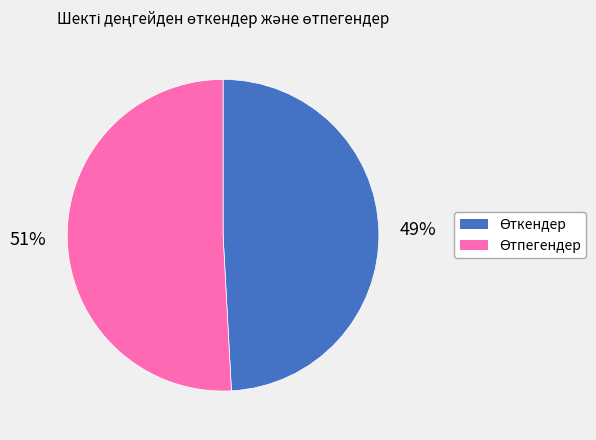

To the nearest percent, what is the difference between the largest and smallest slice percentages?

2%